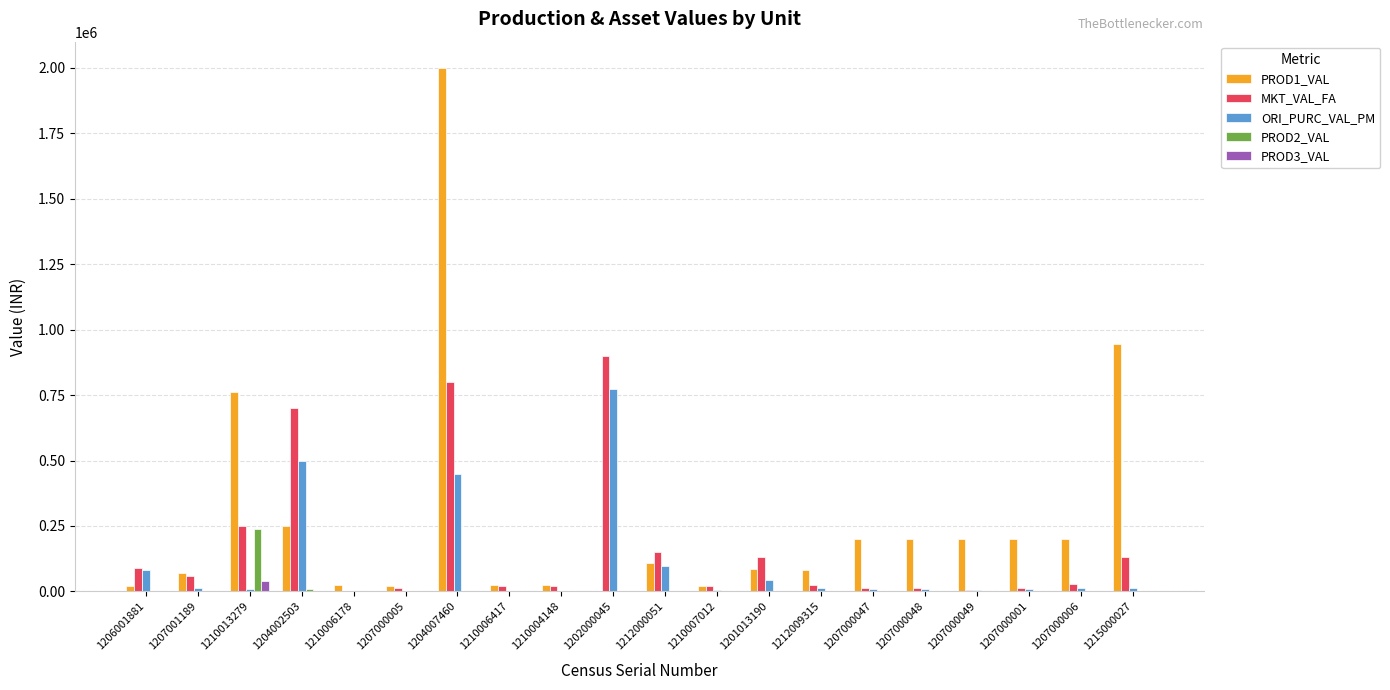

Which category has the highest value in the MKT_VAL_FA series?

1202000045